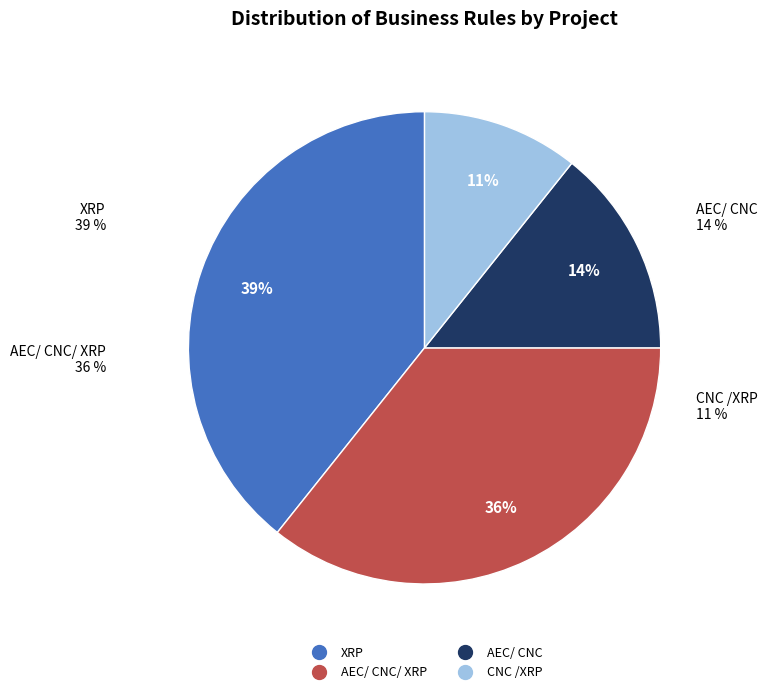

Rank the categories by value from highest to lowest.

XRP, AEC/ CNC/ XRP, AEC/ CNC, CNC /XRP